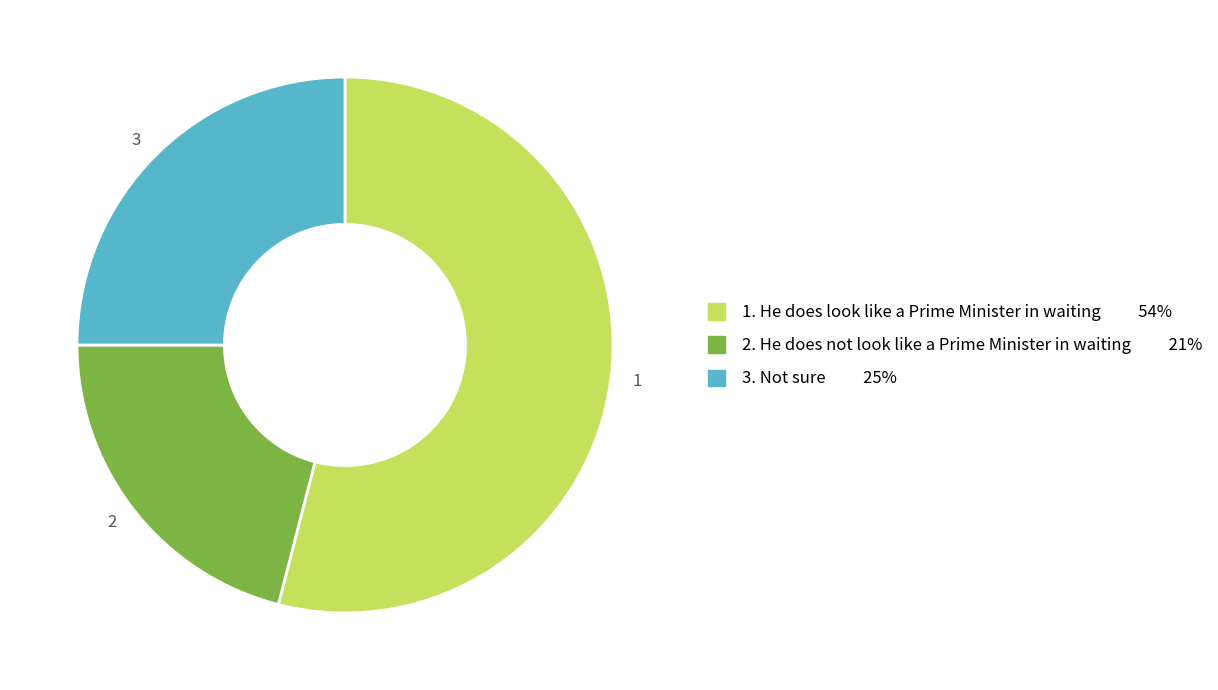

Rank the categories by value from highest to lowest.

1, 3, 2